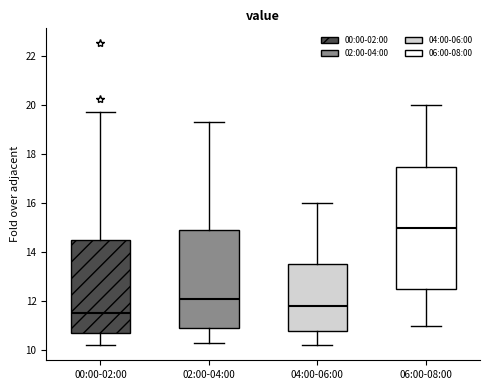

Reading left to right, read every box against the y-axis: the position of its median line, the range the box covers, and the ends of its whiskers. The values are not printed on the chart, so give them approximately, as read against the axis.

00:00-02:00: median 11.6, box 10.6 to 14.4, whiskers 10.2 to 19.8
02:00-04:00: median 12.2, box 11.0 to 15.0, whiskers 10.4 to 19.4
04:00-06:00: median 11.8, box 10.8 to 13.6, whiskers 10.2 to 16.0
06:00-08:00: median 15.0, box 12.6 to 17.6, whiskers 11.0 to 20.0